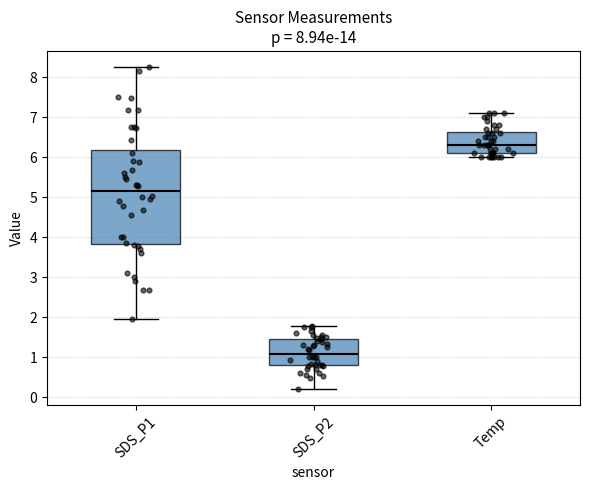

Comparing the boxes themselves (not the whiskers), which one is the tallest?

SDS_P1